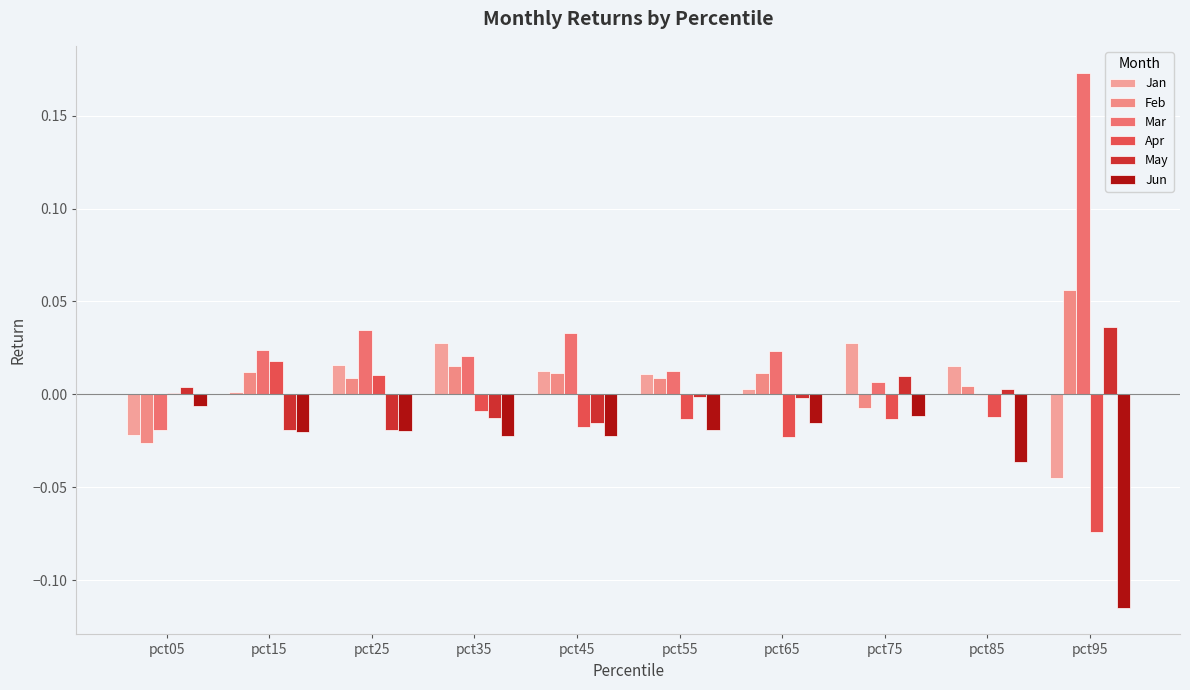

Which has a higher value, pct35 or pct15?

pct35